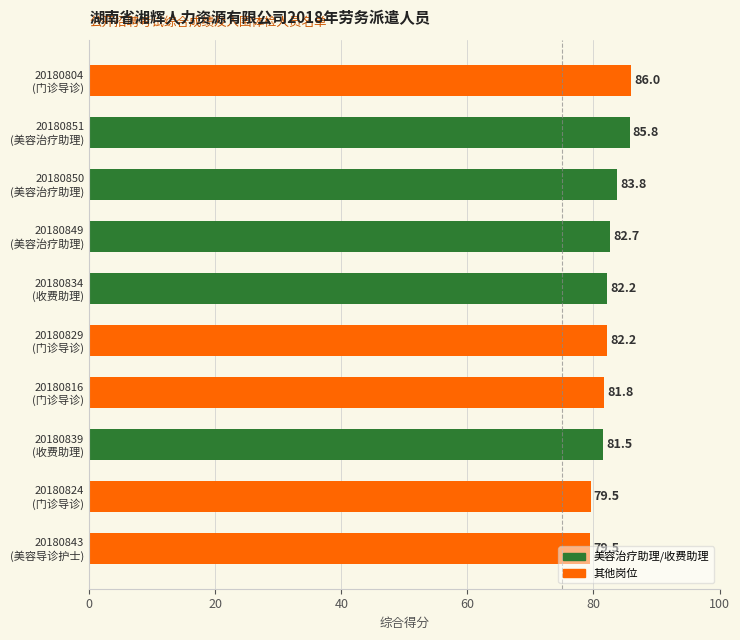

What is the sum of all values?

824.9